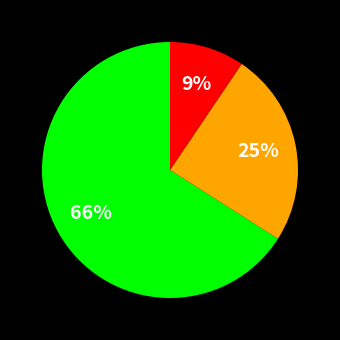

To the nearest percent, what is the average slice percentage?

33%